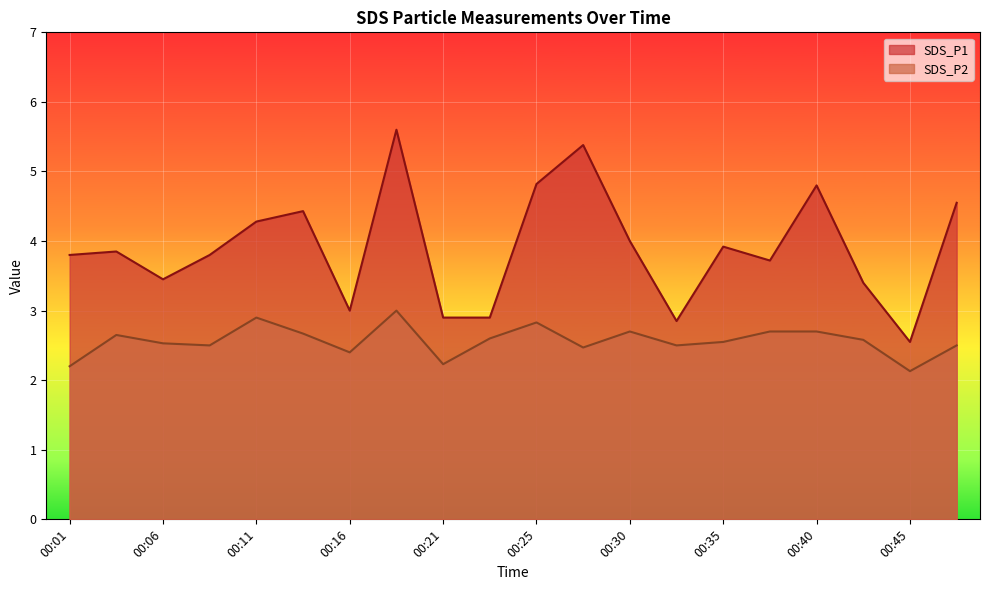

Which series has the widest spread of values?

SDS_P1